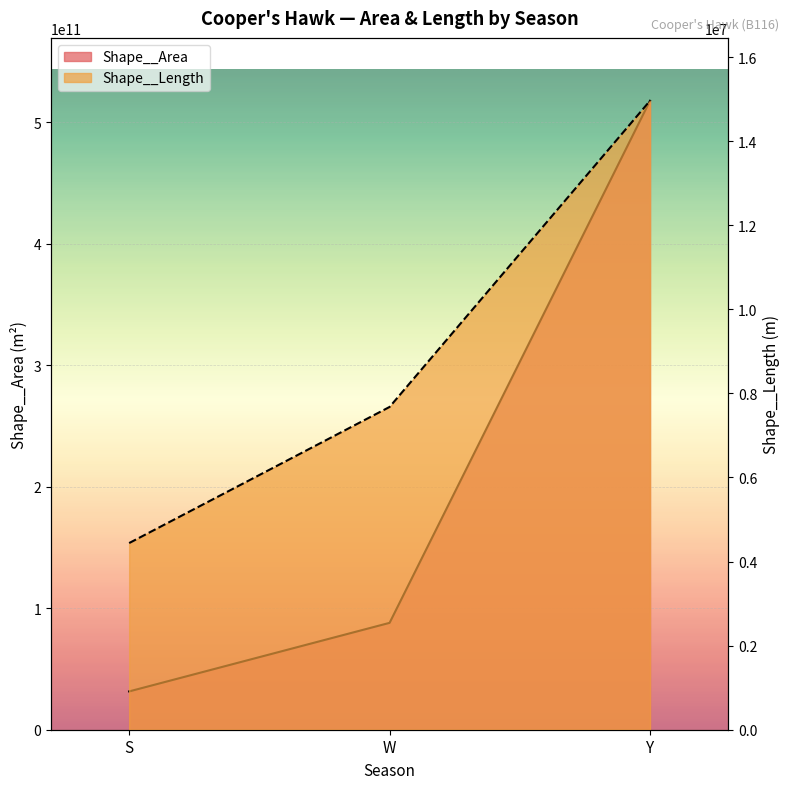

Where is Shape__Area nearest to the value 274493129344?

W